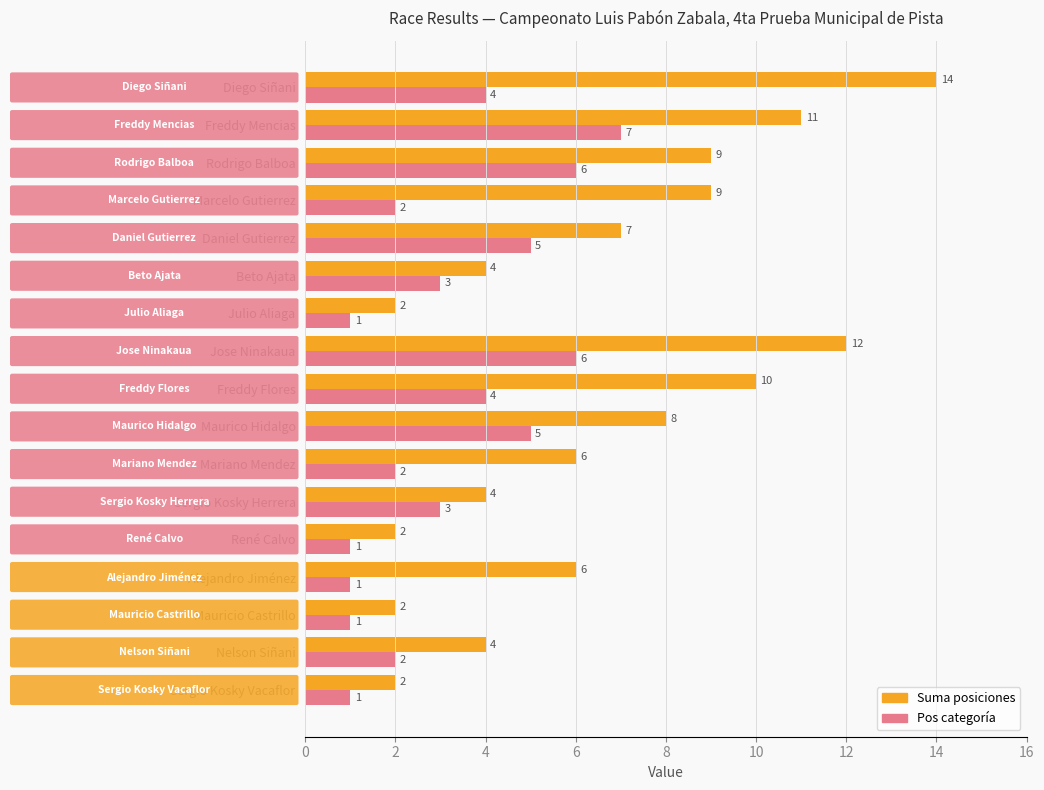

True or false: Suma posiciones has a value of 14 at Diego Siñani.

True